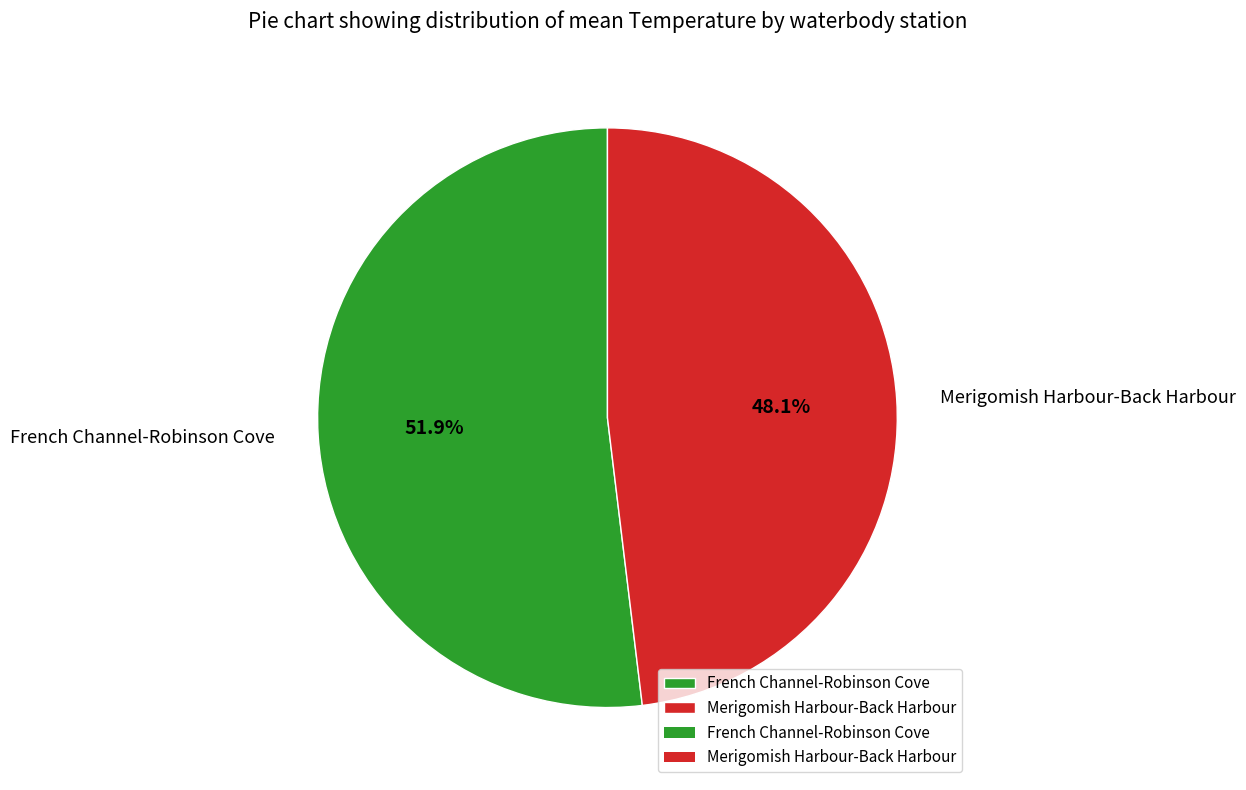

Which category has the smallest portion of the pie?

Merigomish Harbour-Back Harbour